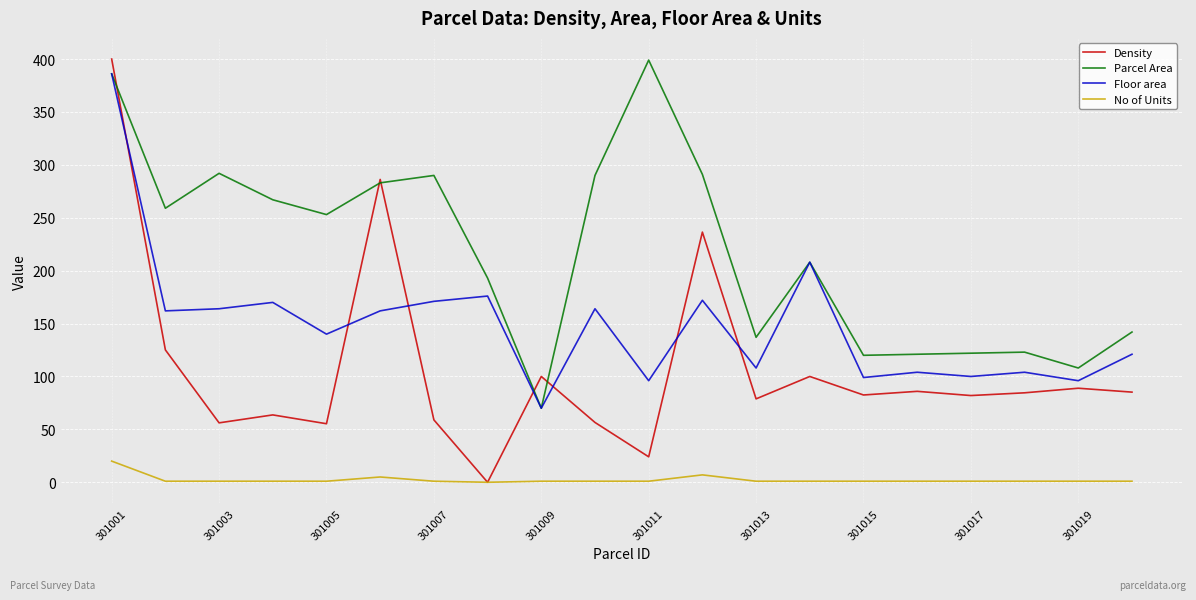

How many lines are shown in the chart?

4